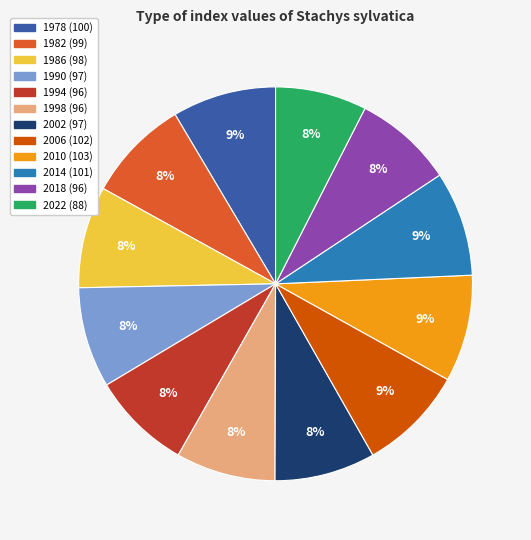

How many segments does this pie chart have?

12